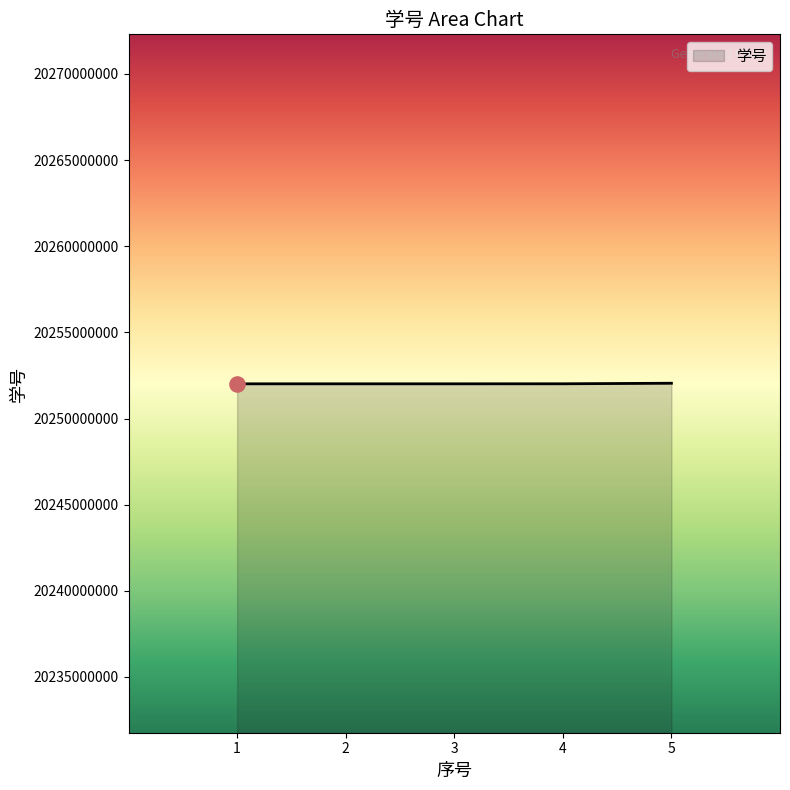

What is the ratio of the value at 4 to the value at 1?

1.0